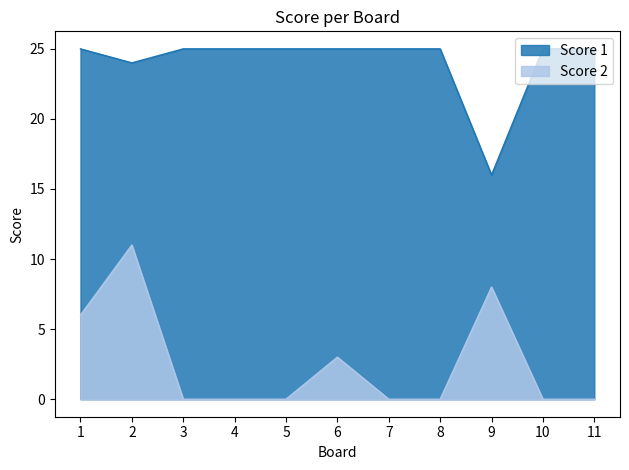

List the series in order of their peak value, highest first.

Score 1, Score 2